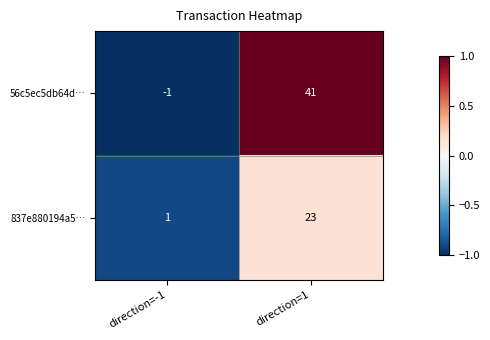

What is the highest value of the 837e880194a5… series?

23